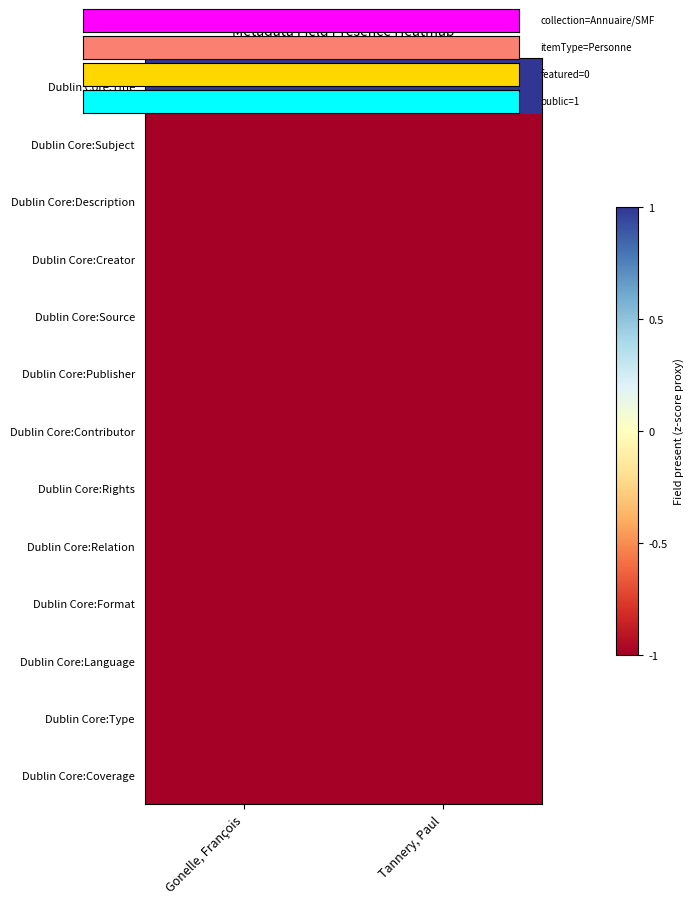

Reading left to right, list all the values displayed in this chart.

Dublin Core:Title: Gonelle, François=1	Tannery, Paul=1
Dublin Core:Subject: Gonelle, François=-1	Tannery, Paul=-1
Dublin Core:Description: Gonelle, François=-1	Tannery, Paul=-1
Dublin Core:Creator: Gonelle, François=-1	Tannery, Paul=-1
Dublin Core:Source: Gonelle, François=-1	Tannery, Paul=-1
Dublin Core:Publisher: Gonelle, François=-1	Tannery, Paul=-1
Dublin Core:Contributor: Gonelle, François=-1	Tannery, Paul=-1
Dublin Core:Rights: Gonelle, François=-1	Tannery, Paul=-1
Dublin Core:Relation: Gonelle, François=-1	Tannery, Paul=-1
Dublin Core:Format: Gonelle, François=-1	Tannery, Paul=-1
Dublin Core:Language: Gonelle, François=-1	Tannery, Paul=-1
Dublin Core:Type: Gonelle, François=-1	Tannery, Paul=-1
Dublin Core:Coverage: Gonelle, François=-1	Tannery, Paul=-1